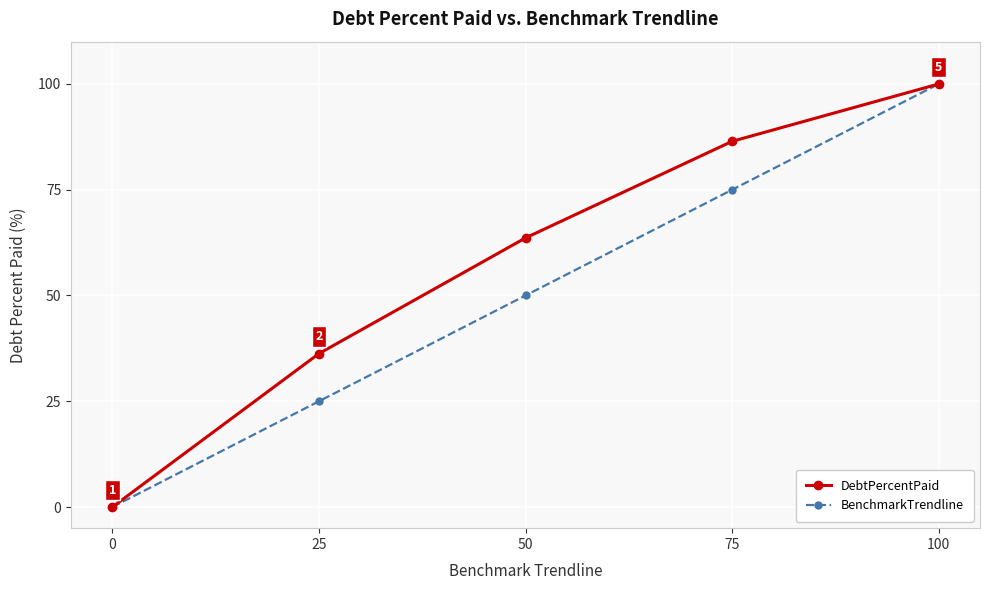

What are all the series names shown in the legend?

DebtPercentPaid, BenchmarkTrendline